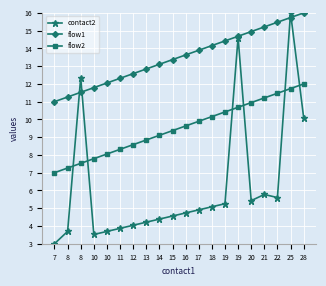

What is the average value of the flow1 series?

13.5